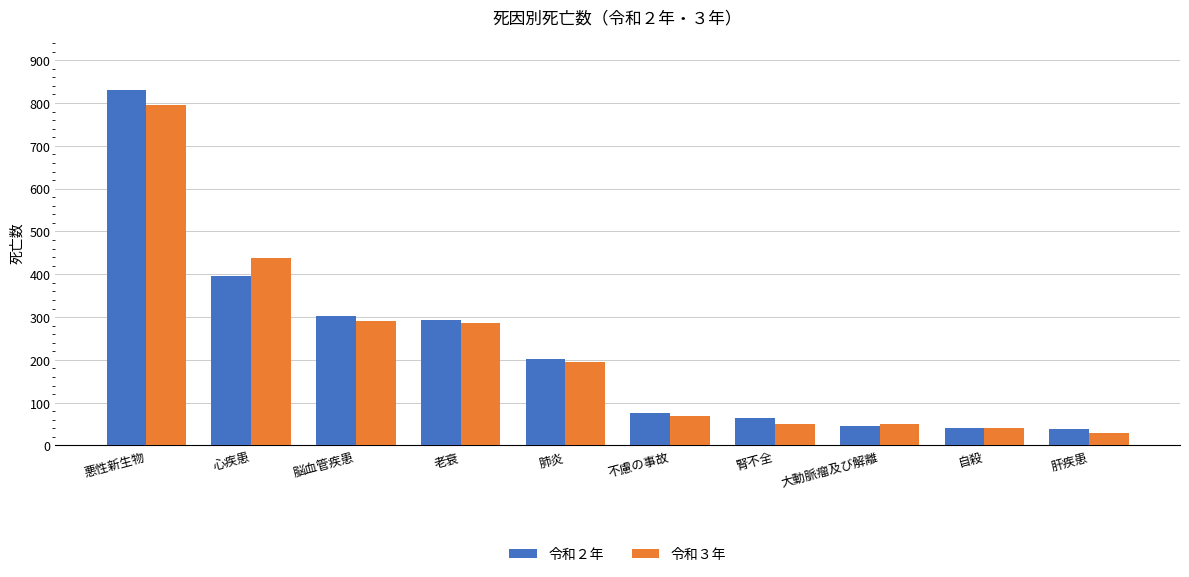

What is the difference between the second highest and minimum values in the 令和３年 series?

410